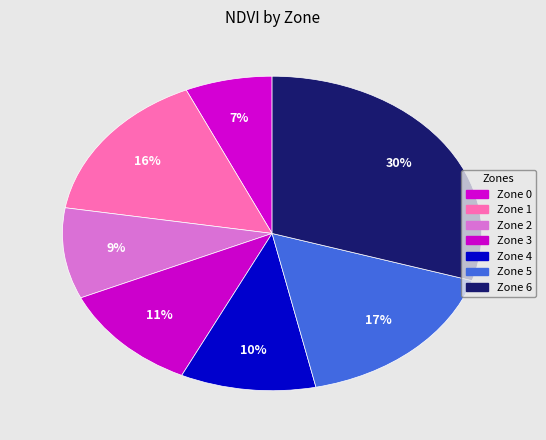

Does any single category account for the majority?

No